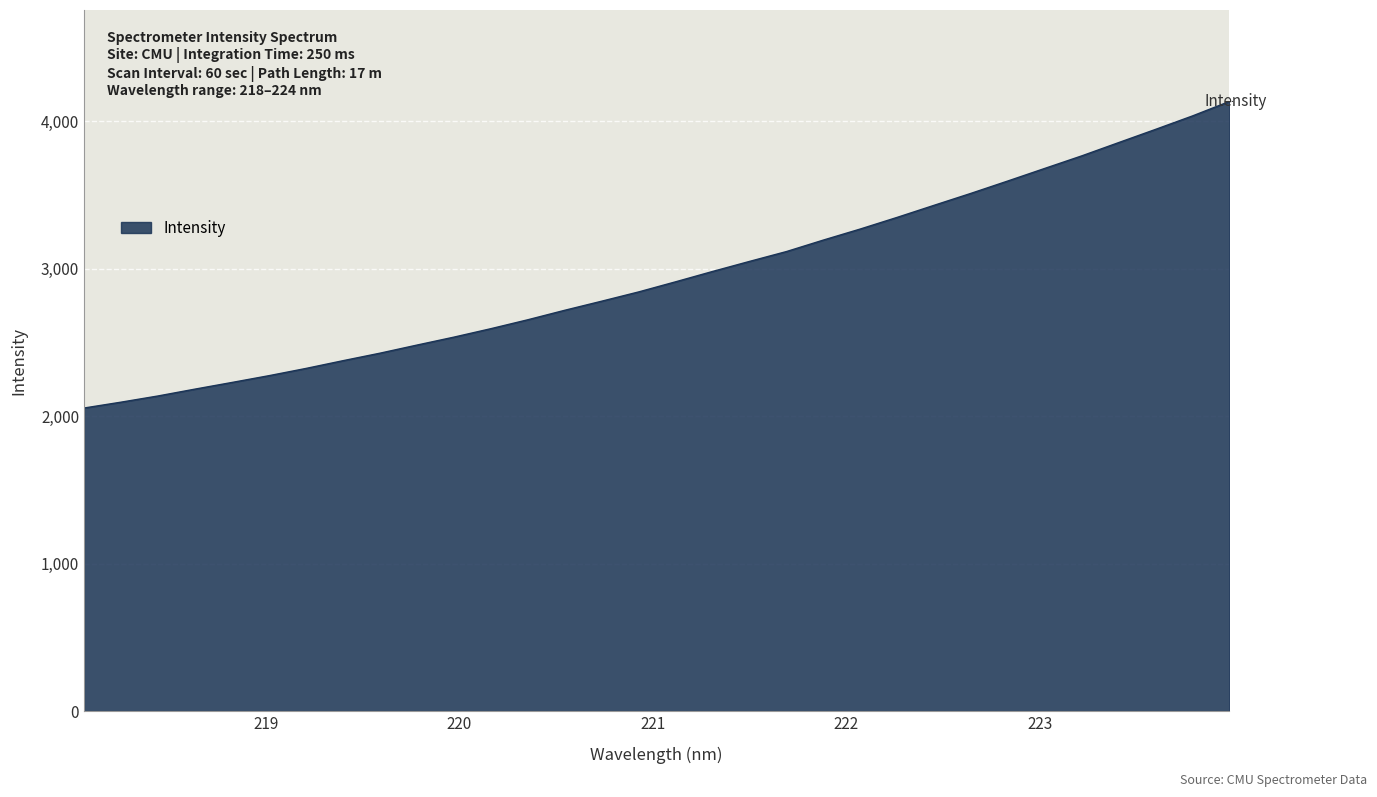

What is the minimum value shown in the chart?

2055.0